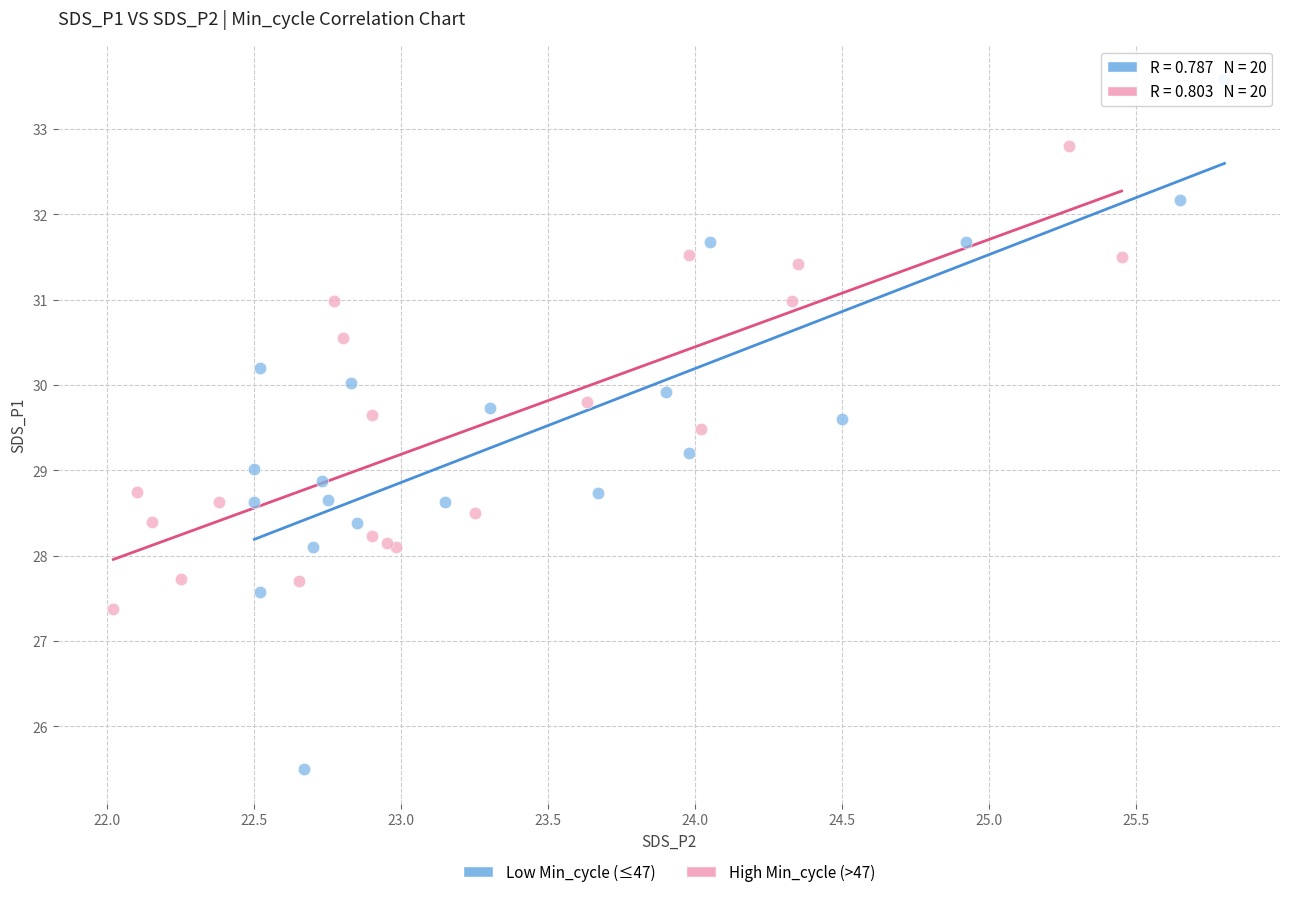

Which series contains the lowest Y value?

Low Min_cycle (≤47)